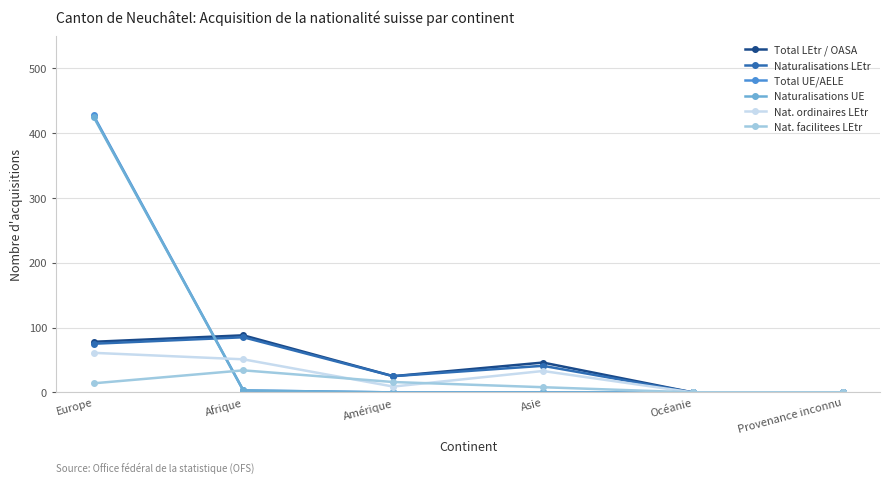

What is the sum of all Naturalisations UE values?

428